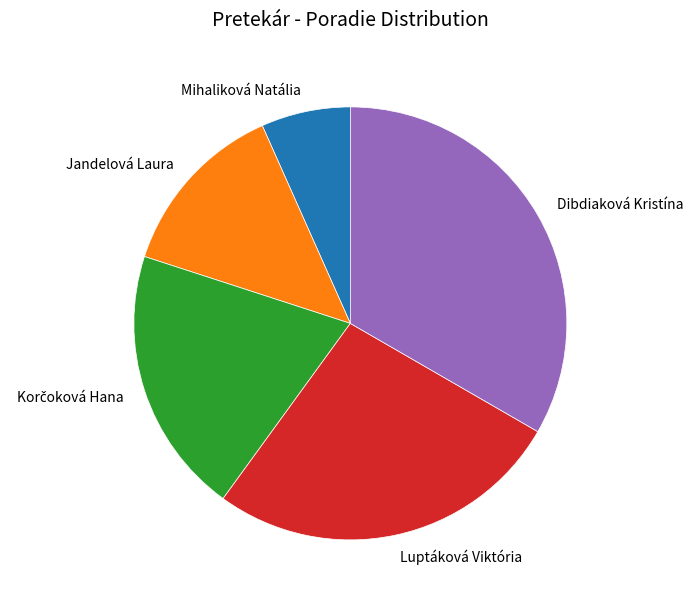

Which category has the biggest portion of the pie?

Dibdiaková Kristína